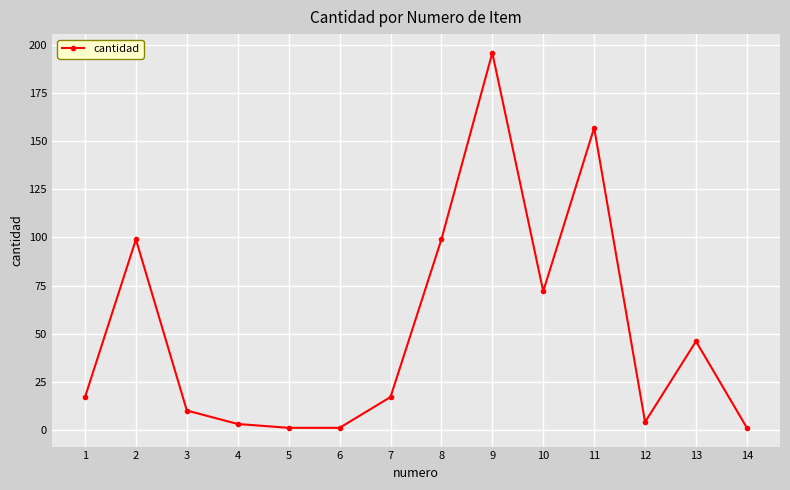

What is the average value?

52